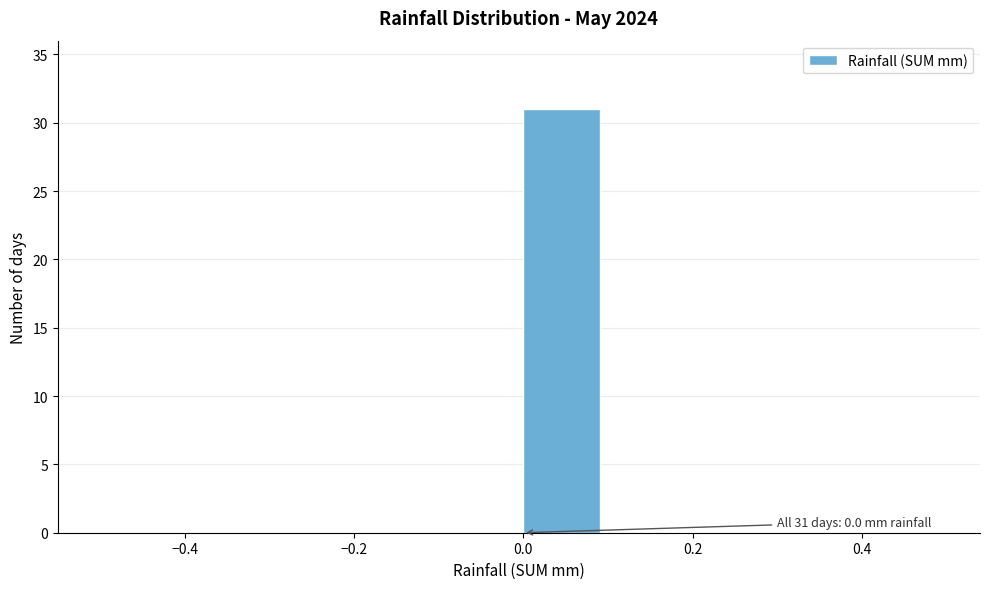

Which range on the x-axis has the tallest bar?

0.0 to 0.1